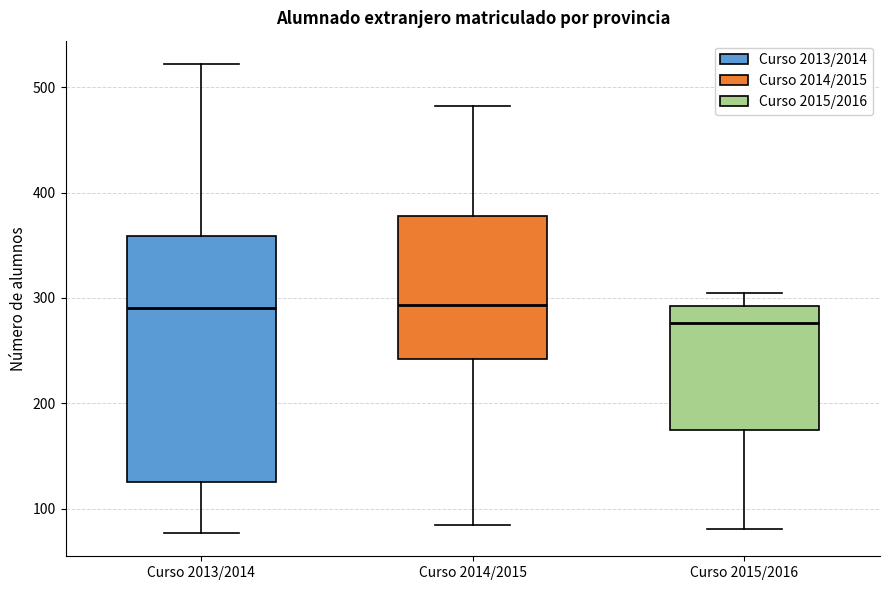

Reading left to right, transcribe this box plot: for each box, give where its median line is, the range the box spans, and where its two whiskers end, as read against the y-axis. The values are not printed on the chart, so give them approximately, as read against the axis.

Curso 2013/2014: median 290, box 130 to 360, whiskers 80 to 520
Curso 2014/2015: median 290, box 240 to 380, whiskers 80 to 480
Curso 2015/2016: median 280, box 180 to 290, whiskers 80 to 310